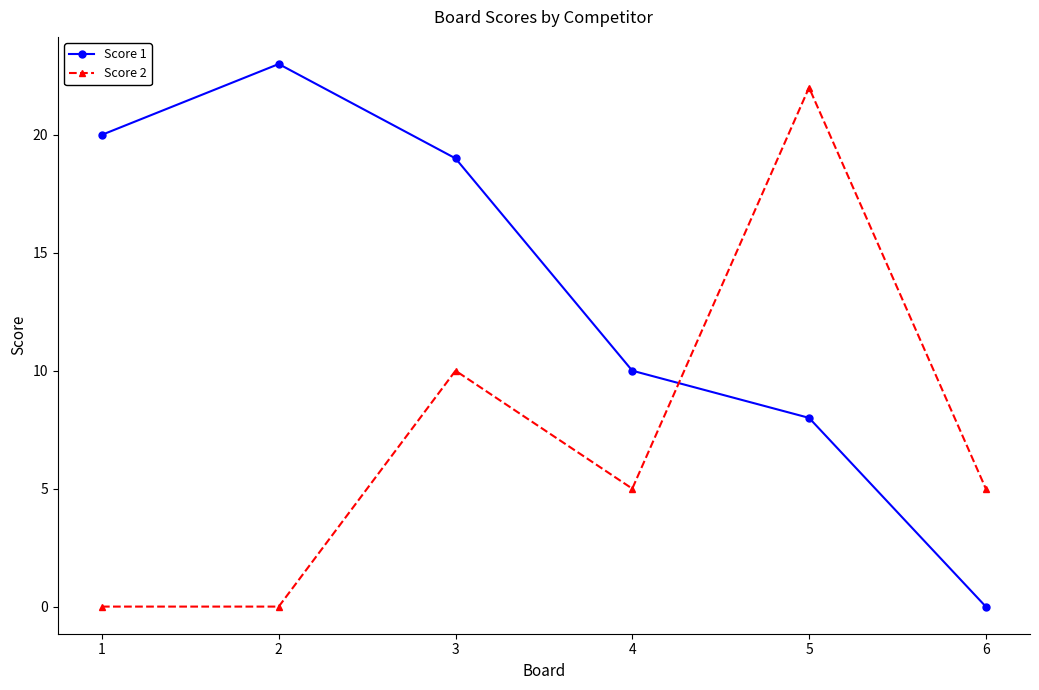

How many interior local peaks does the Score 2 series have?

2